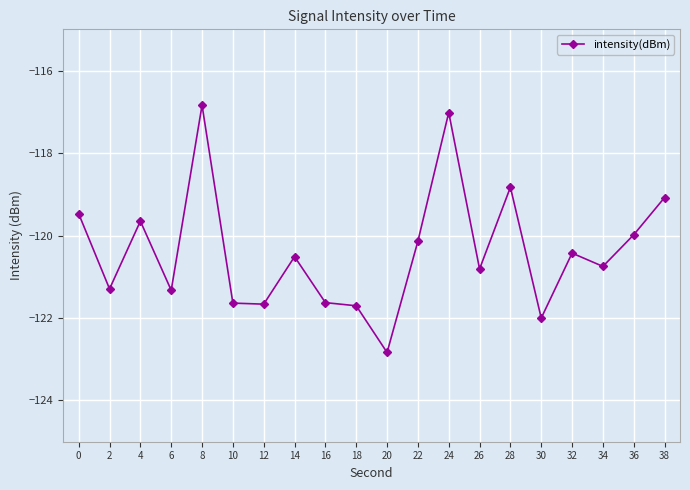

At which category does the chart reach its minimum across all series?

20